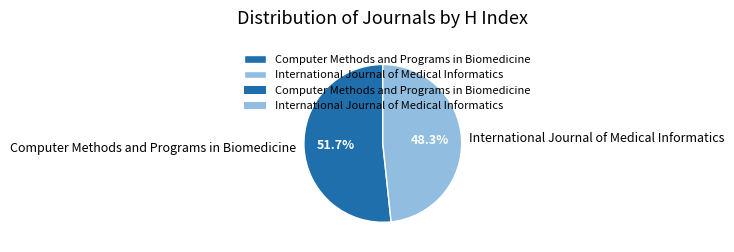

How many slices are in this pie chart?

2